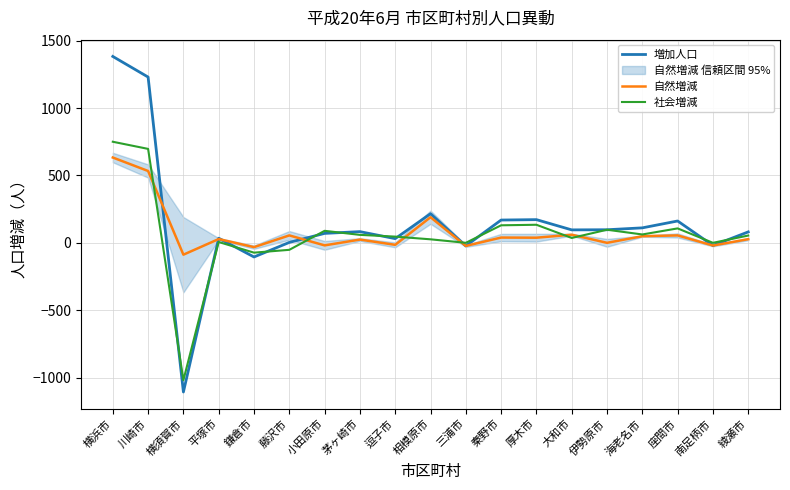

How many negative values does the 社会増減 series have?

3